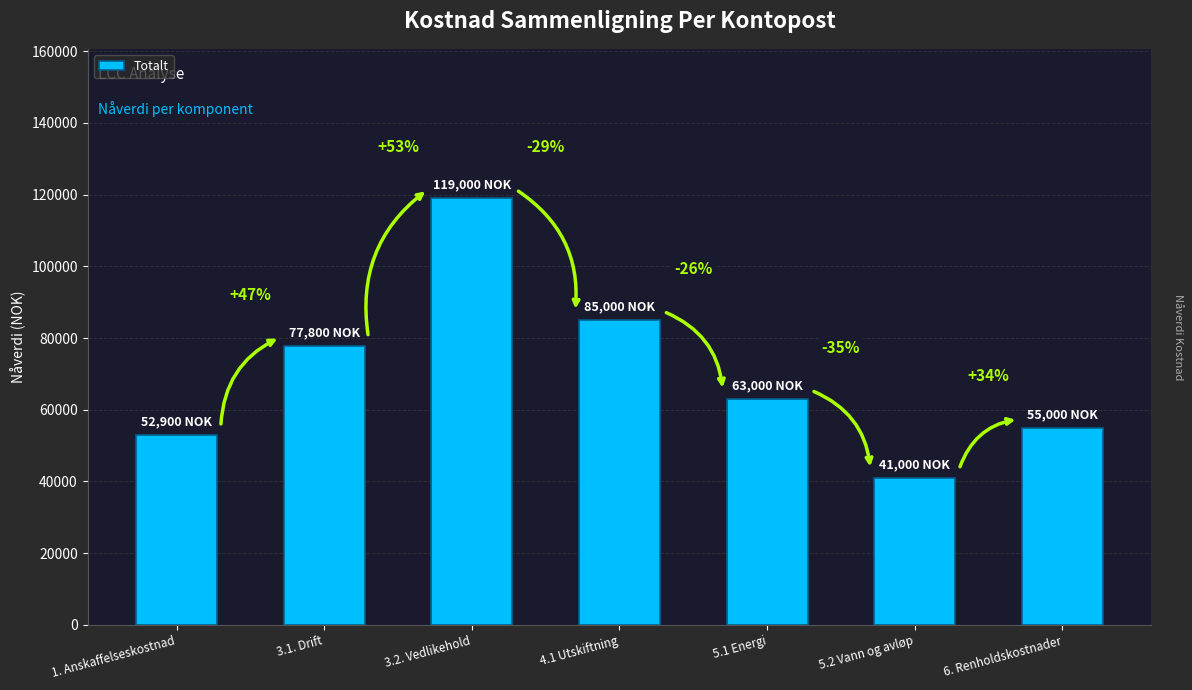

The chart shows a value of 77800 at 3.1. Drift. True or false?

True